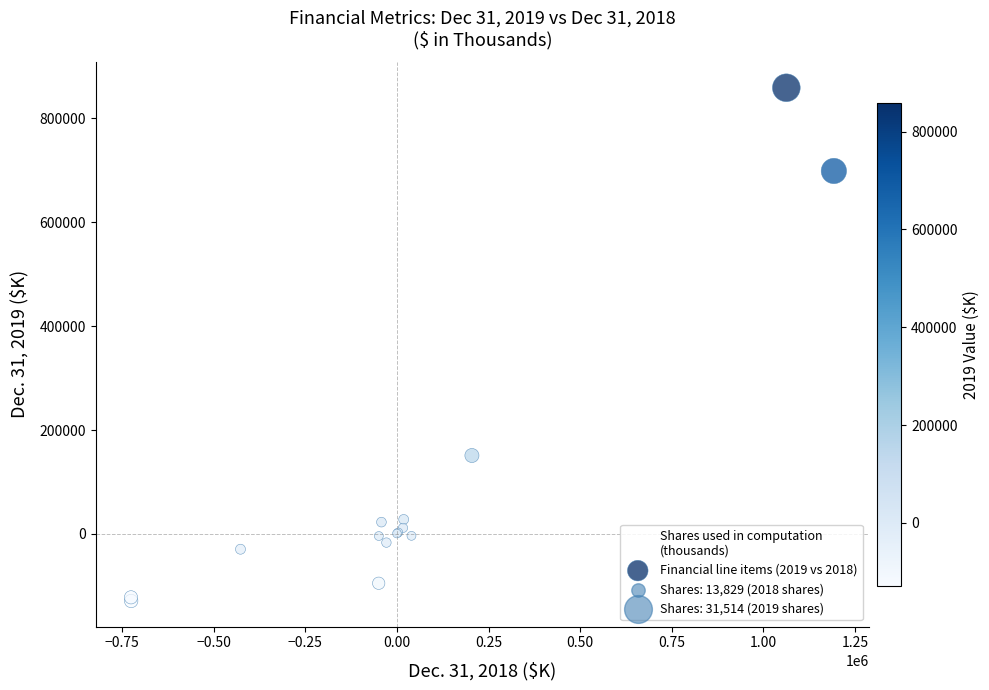

What Y value in the scatter plot is closest to 365036?

151069